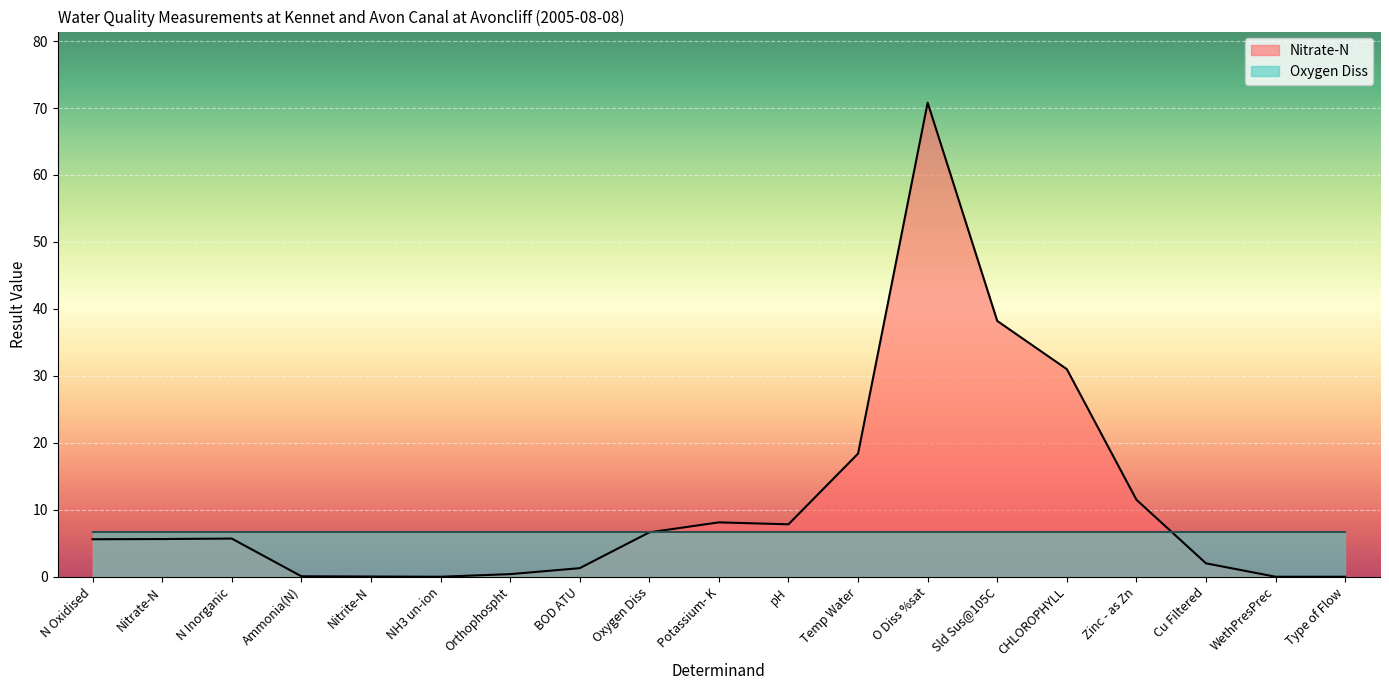

True or false: the data shows 2.0 at Potassium- K.

False